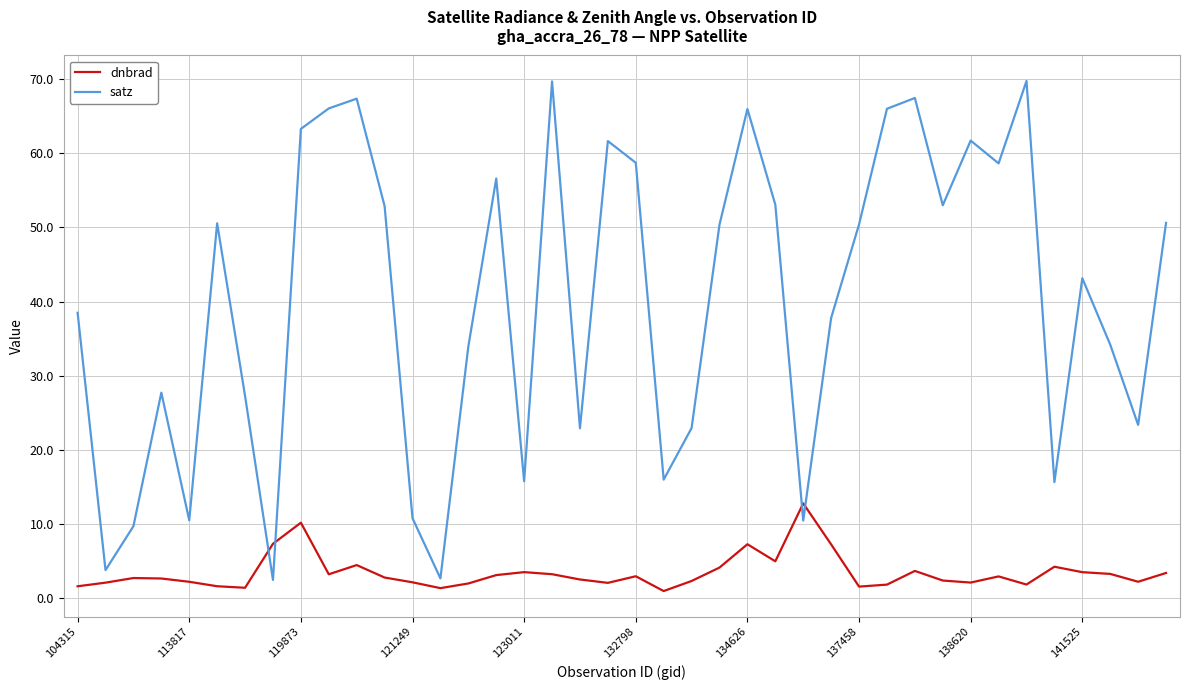

Which series has the largest total across all categories?

satz